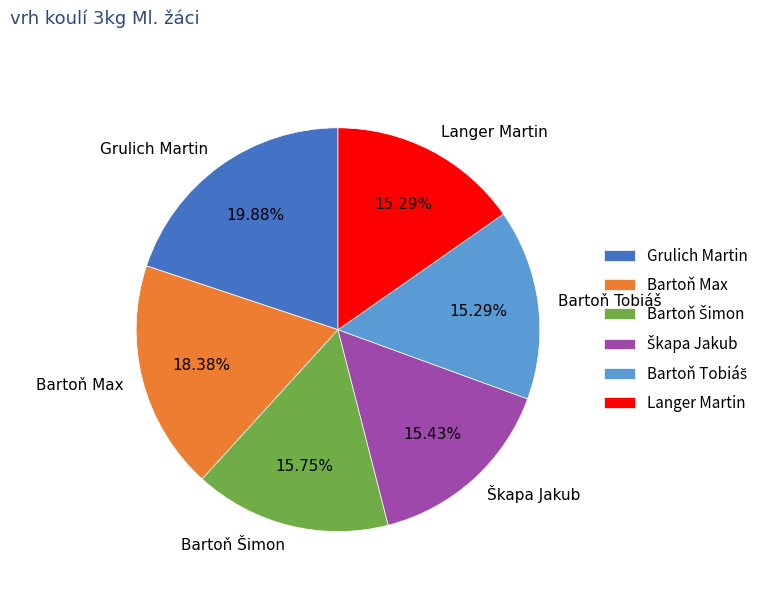

Which slice is the largest?

Grulich Martin